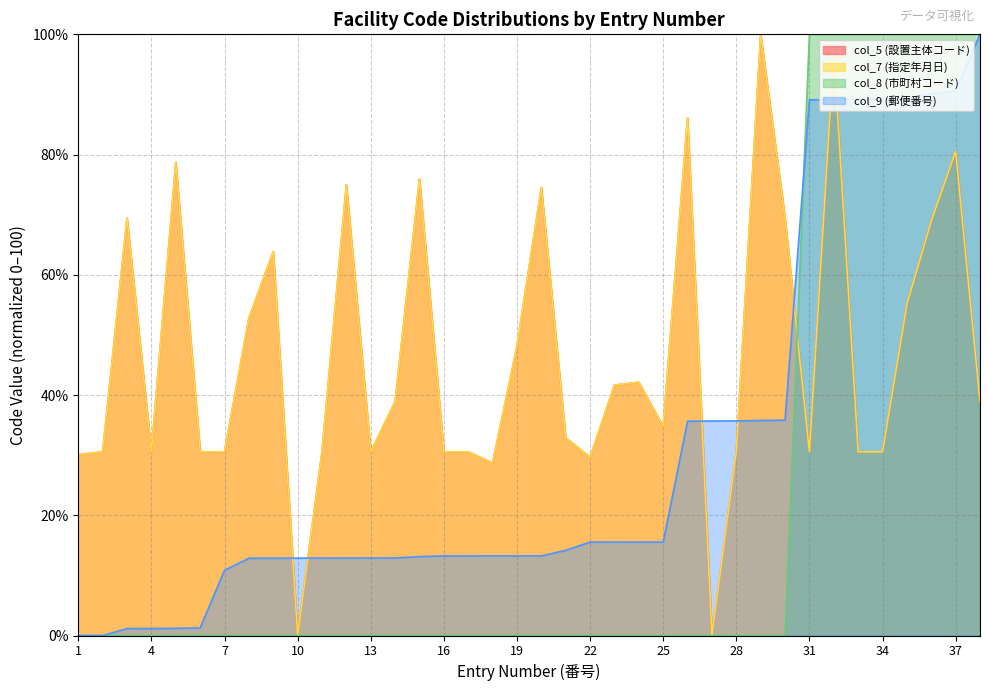

What is the approximate value of col_5 (設置主体コード) at 35?

55.1